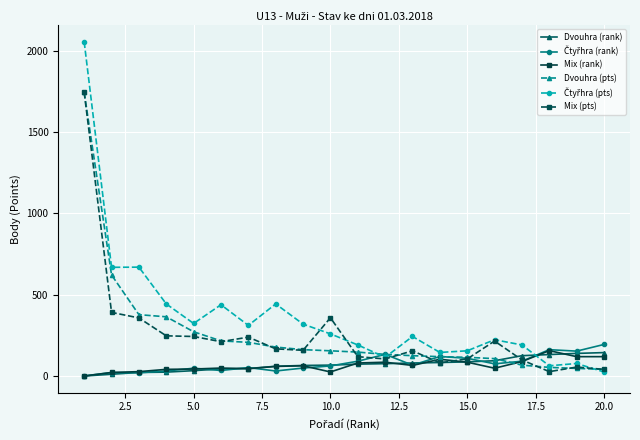

What is the maximum value shown in the chart?

2054